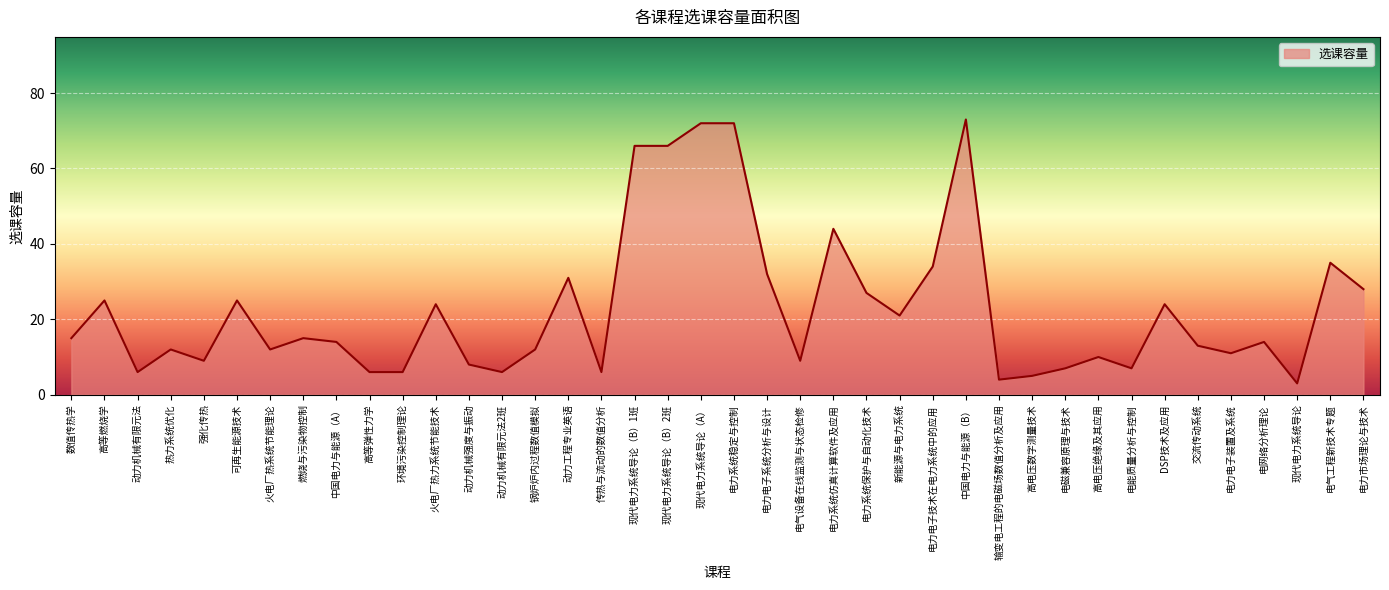

What position from the left is 电力系统仿真计算软件及应用?

24